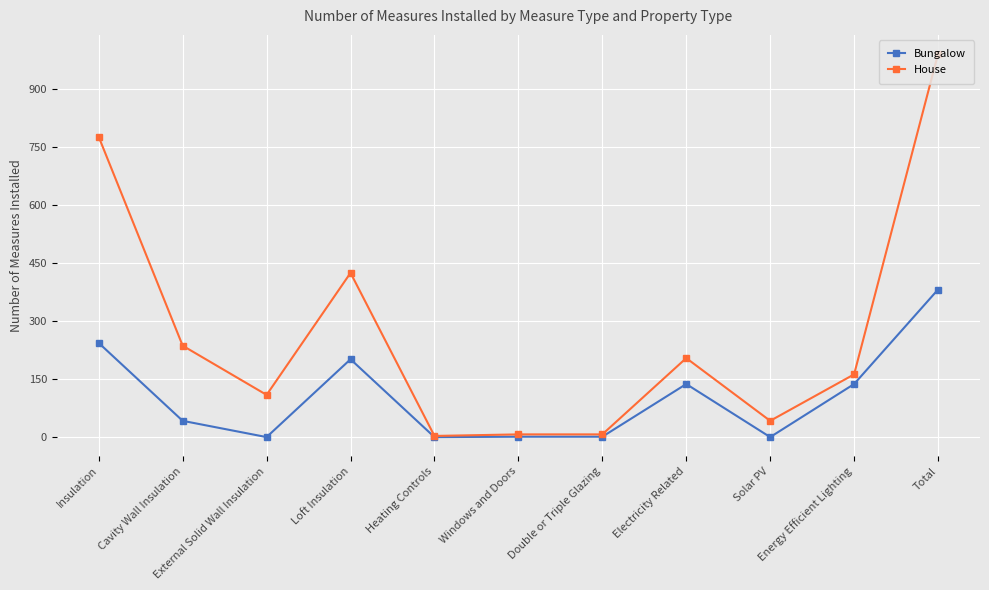

List the series in order of their overall mean, lowest first.

Bungalow, House